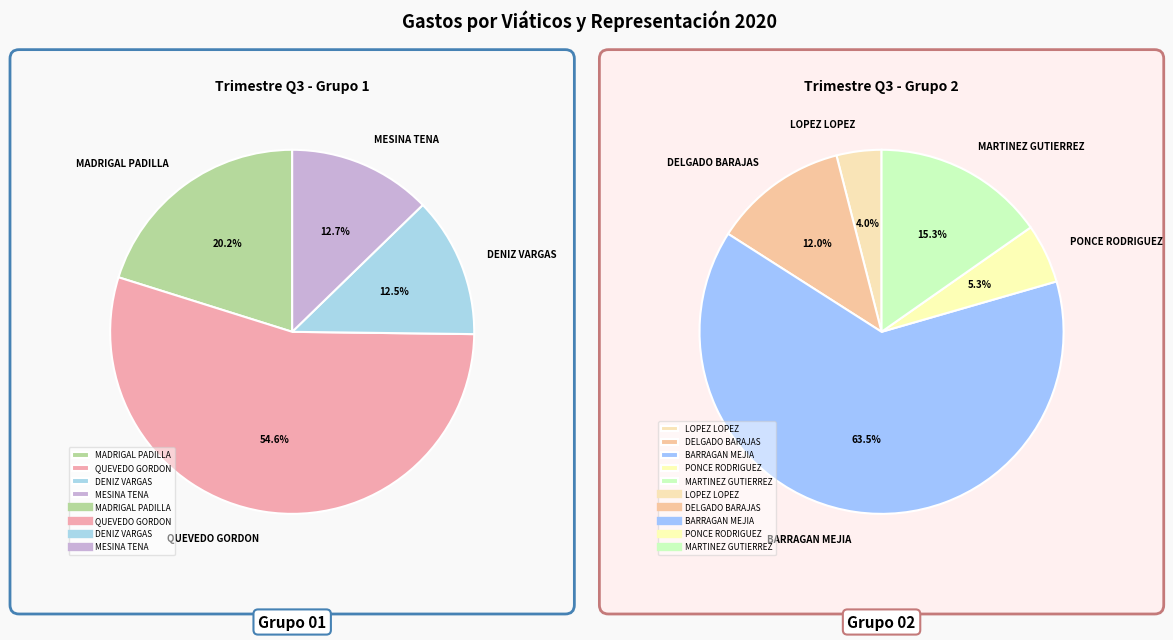

How many segments does this pie chart have?

9